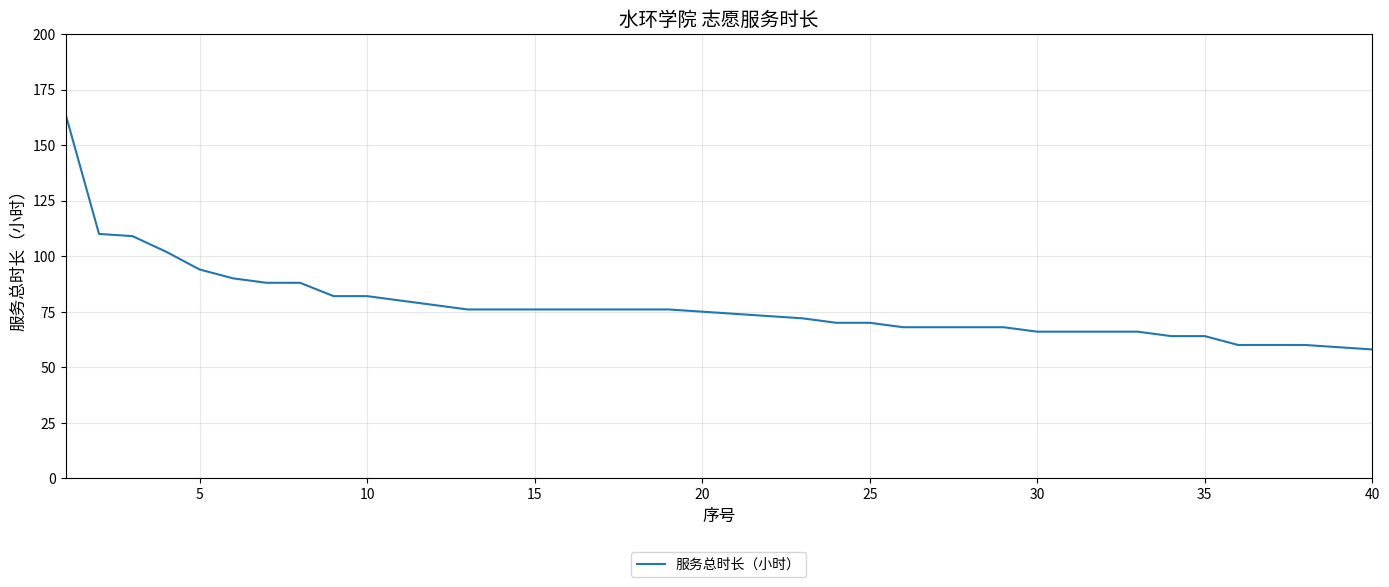

What is the difference between the maximum and minimum values?

106